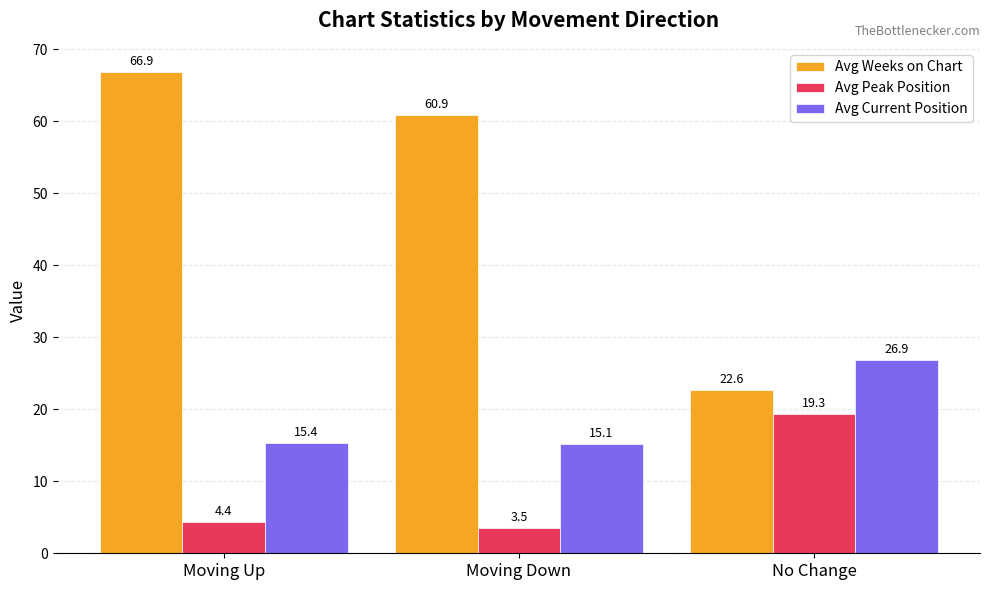

Which series has the largest range (max minus min)?

Avg Weeks on Chart